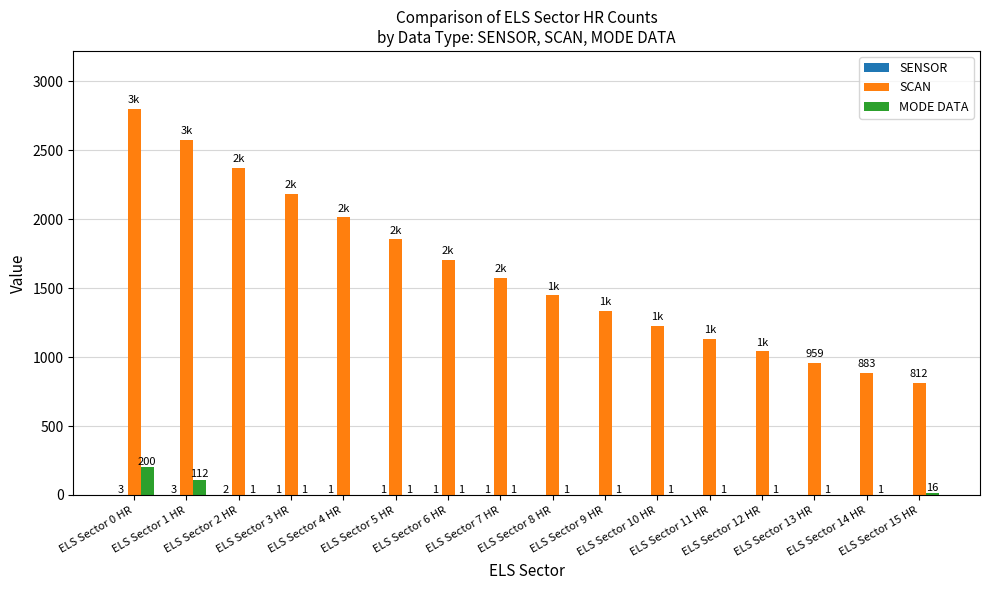

Which series has the largest range (max minus min)?

SCAN